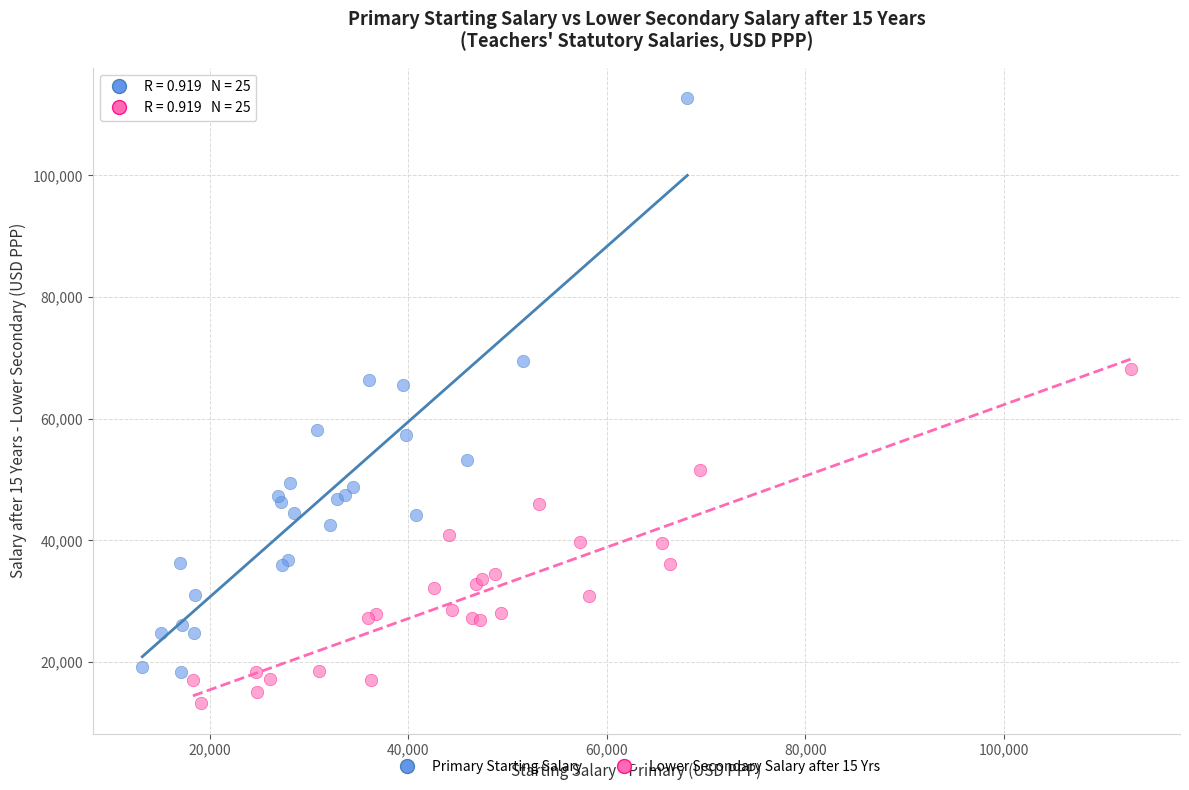

Which series reaches the minimum Y coordinate?

Lower Secondary Salary after 15 Yrs